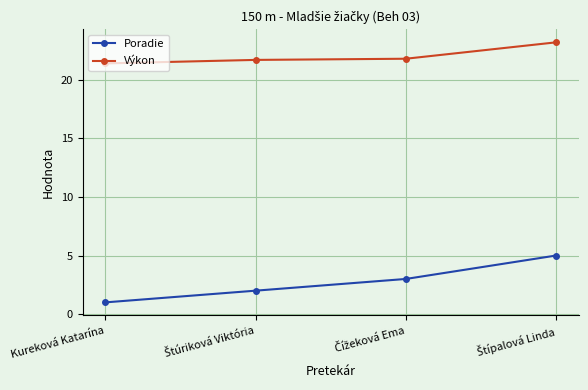

Rank the series by their average value, from lowest to highest.

Poradie, Výkon